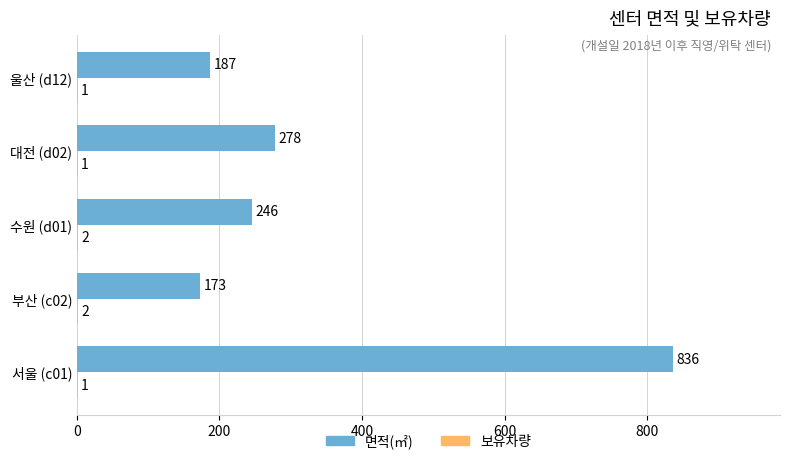

What is the sum of the 면적(㎡) values at 대전 (d02) and 서울 (c01)?

1114